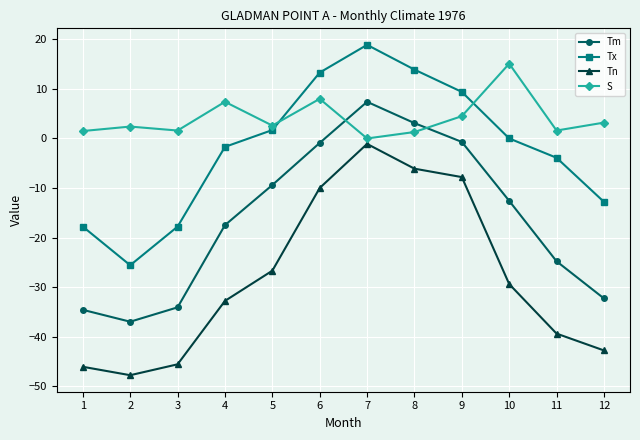

Where is the first local maximum for Tx?

7